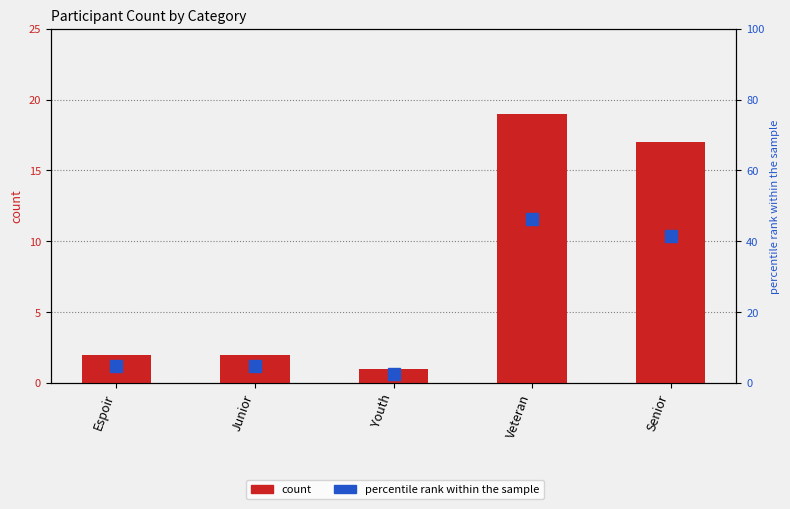

How many values in the count series exceed 2?

2